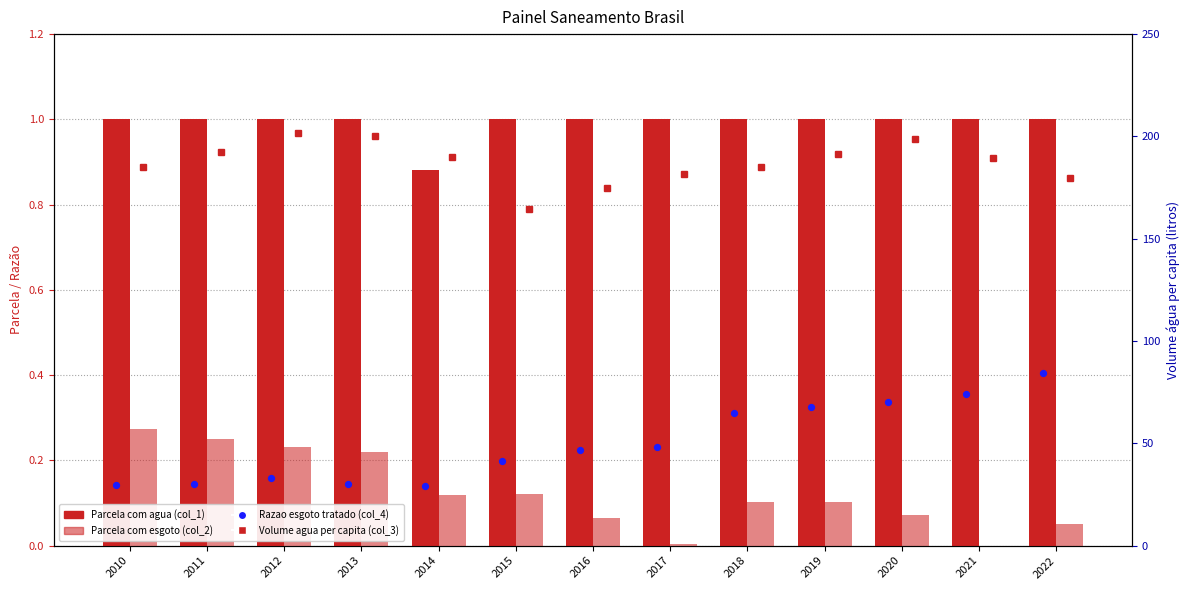

Which series contains the highest Y value?

Volume agua per capita (col_3)